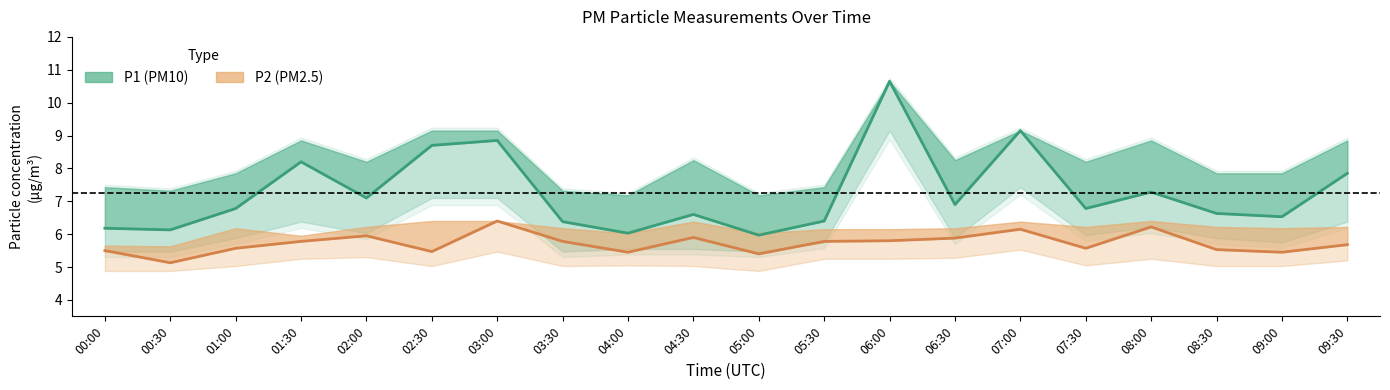

List the series in order of their overall mean, highest first.

P1 (PM10), P2 (PM2.5)